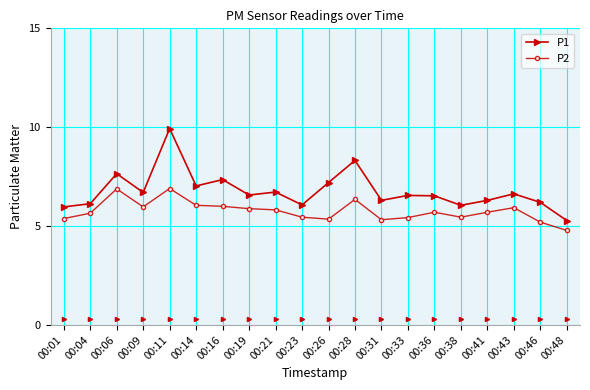

Which series has the largest total across all categories?

P1